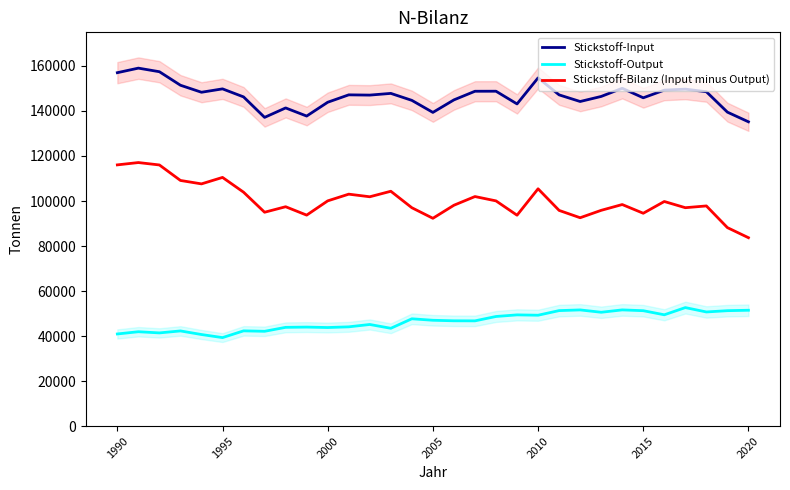

Rank the series at 11 from highest to lowest value.

Stickstoff-Input, Stickstoff-Bilanz (Input minus Output), Stickstoff-Output